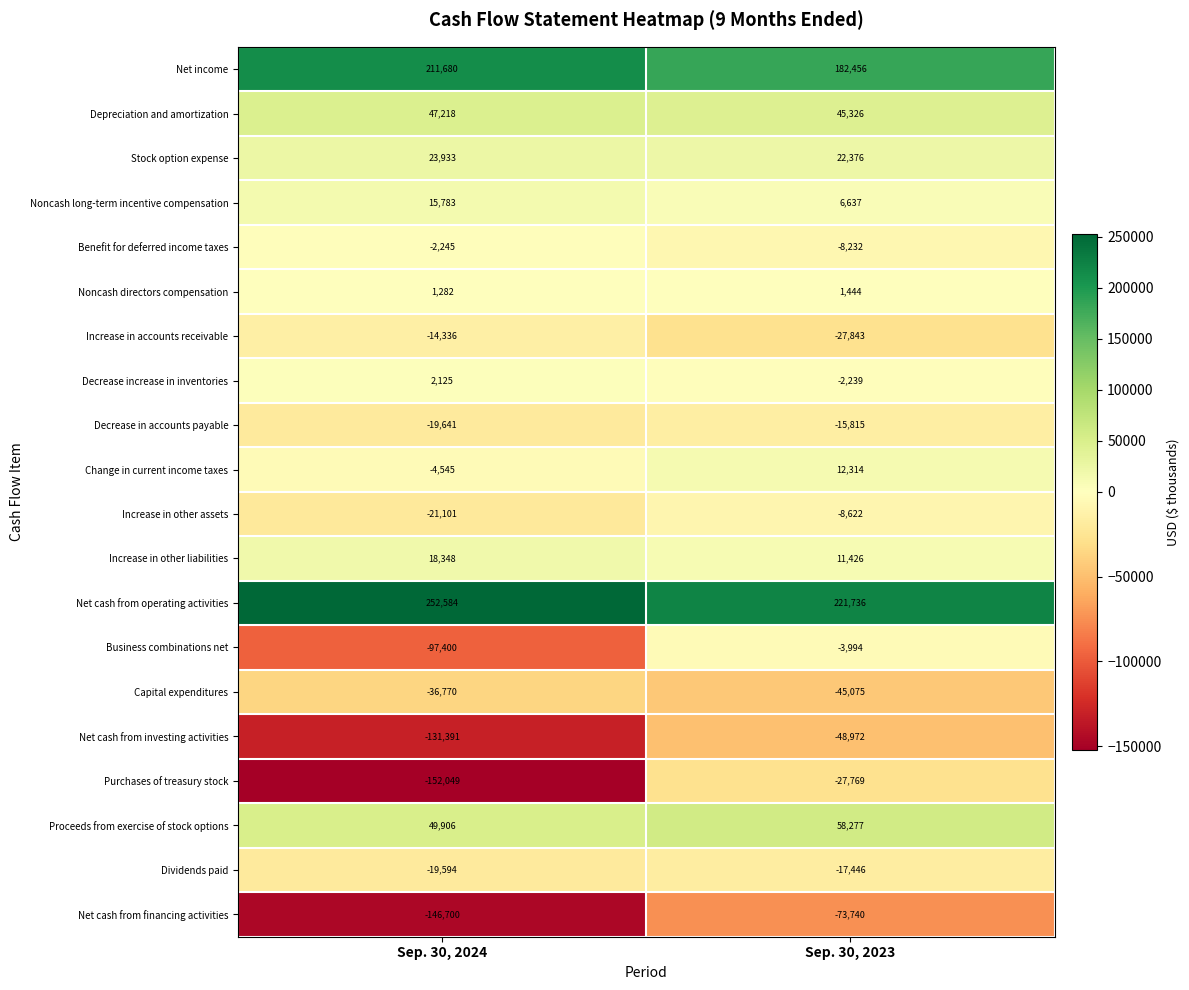

What value does the Business combinations net series have at Sep. 30, 2023, to the nearest 10?

-3990